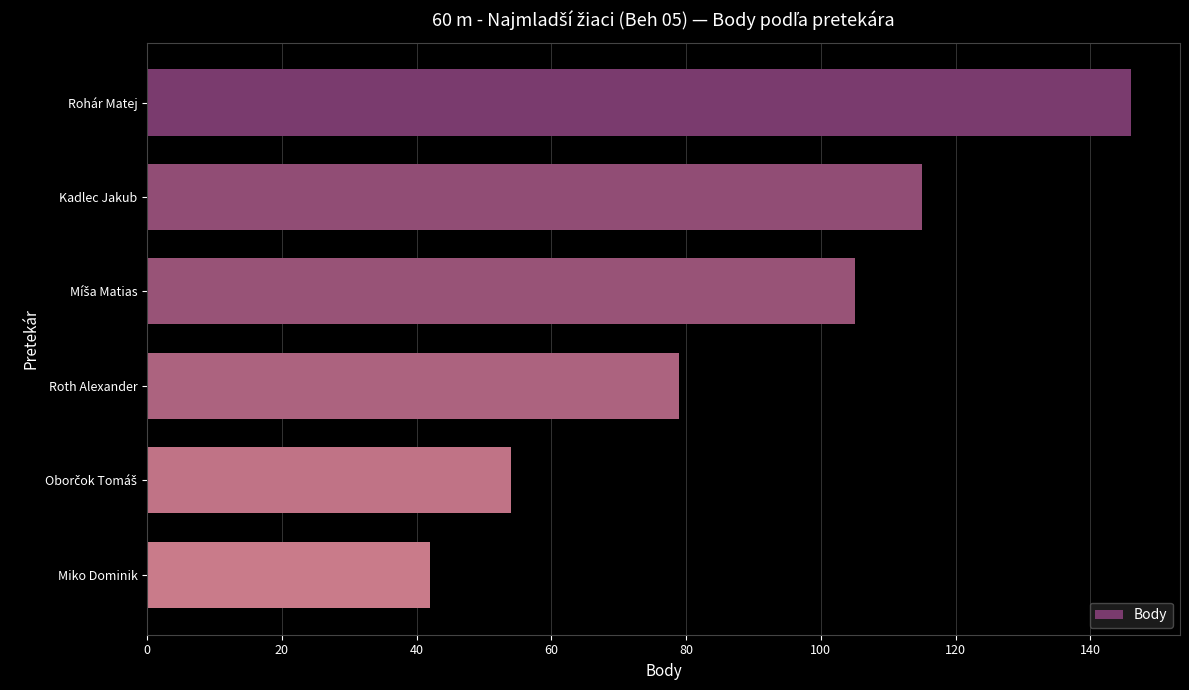

Approximately how many times larger is the value at Rohár Matej compared to Miko Dominik?

3.5